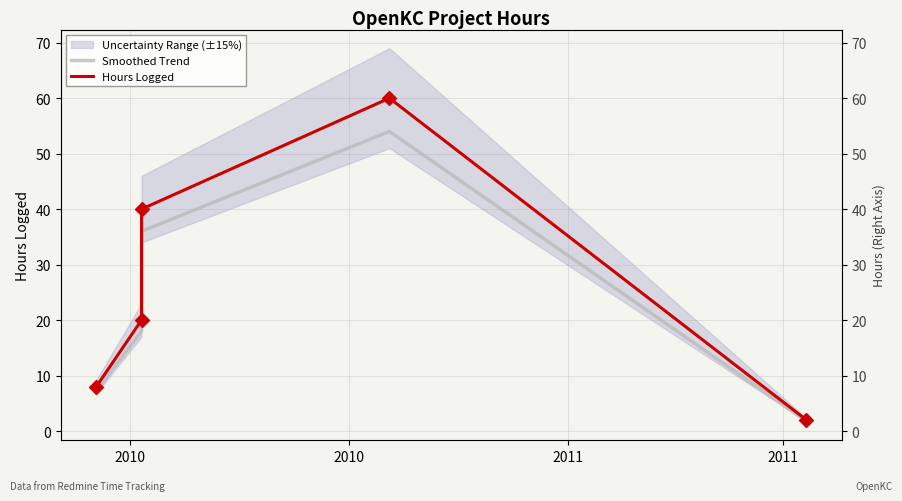

Is the value of Hours Logged at 2011 greater than the value of Smoothed Trend at 4?

Yes